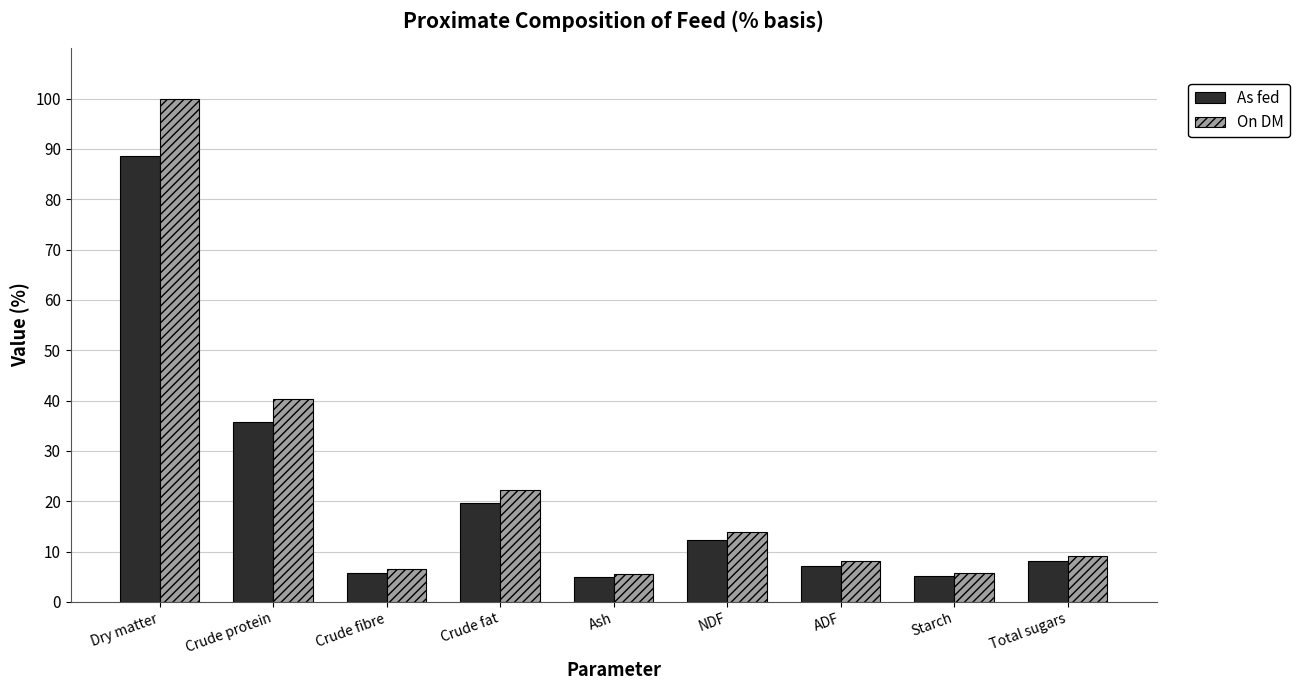

What are all the series names shown in the legend?

As fed, On DM